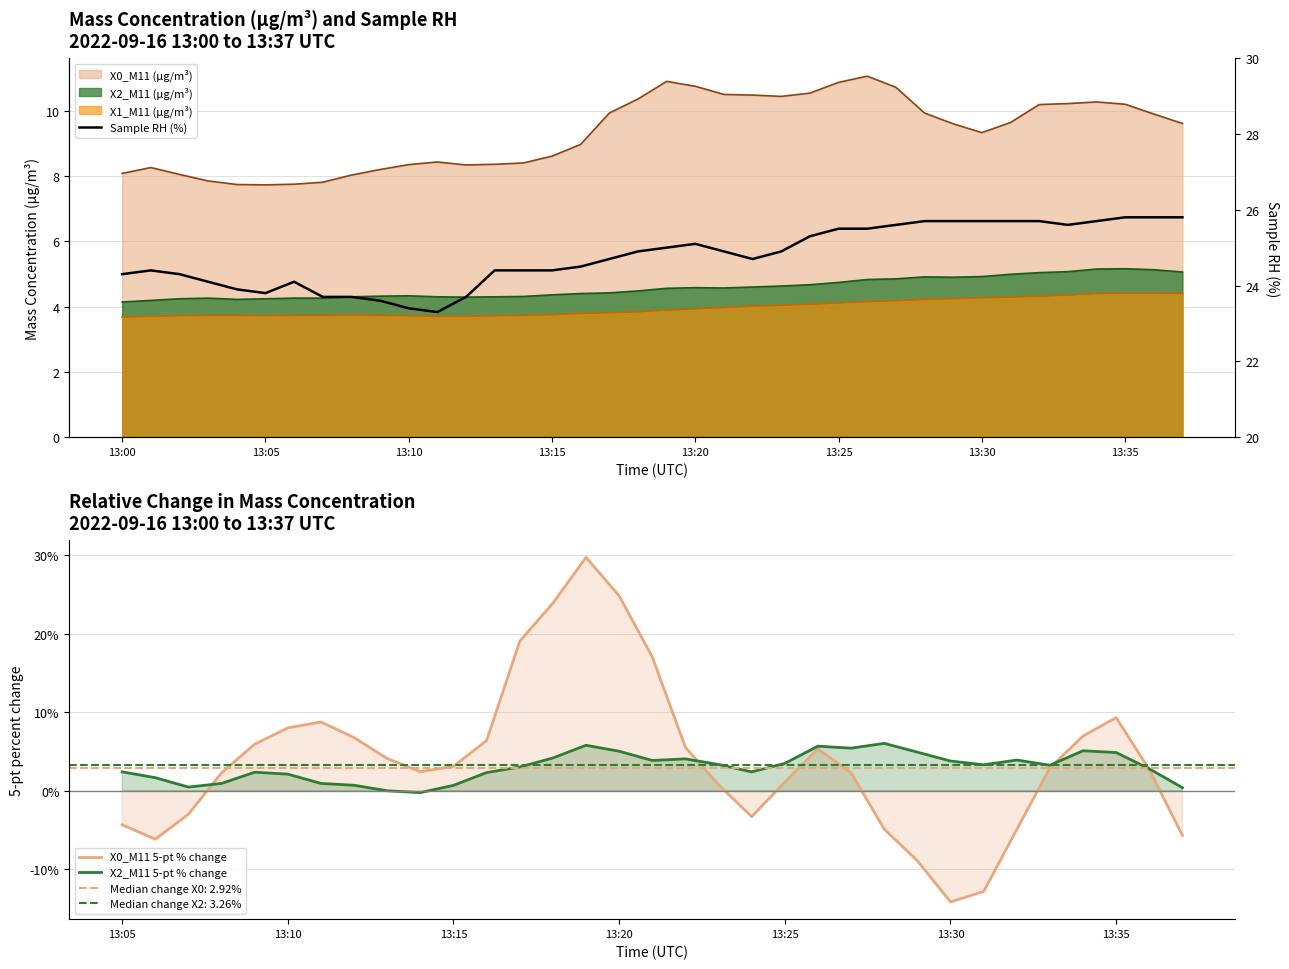

How many negative values does the X0_M11 5-pt % change series have?

10